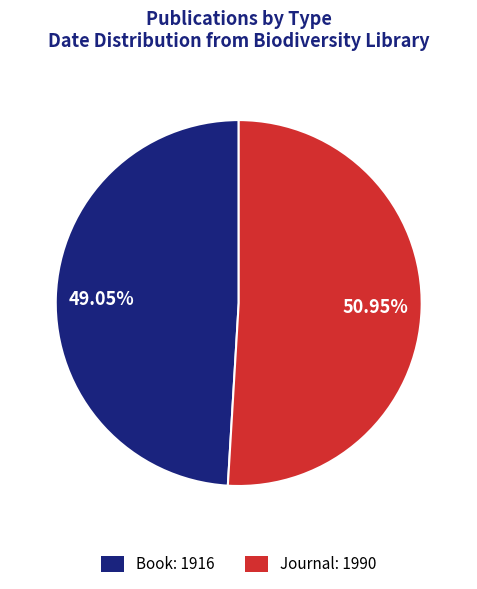

Rank the categories by value from lowest to highest.

Book (1916), Journal (1990)